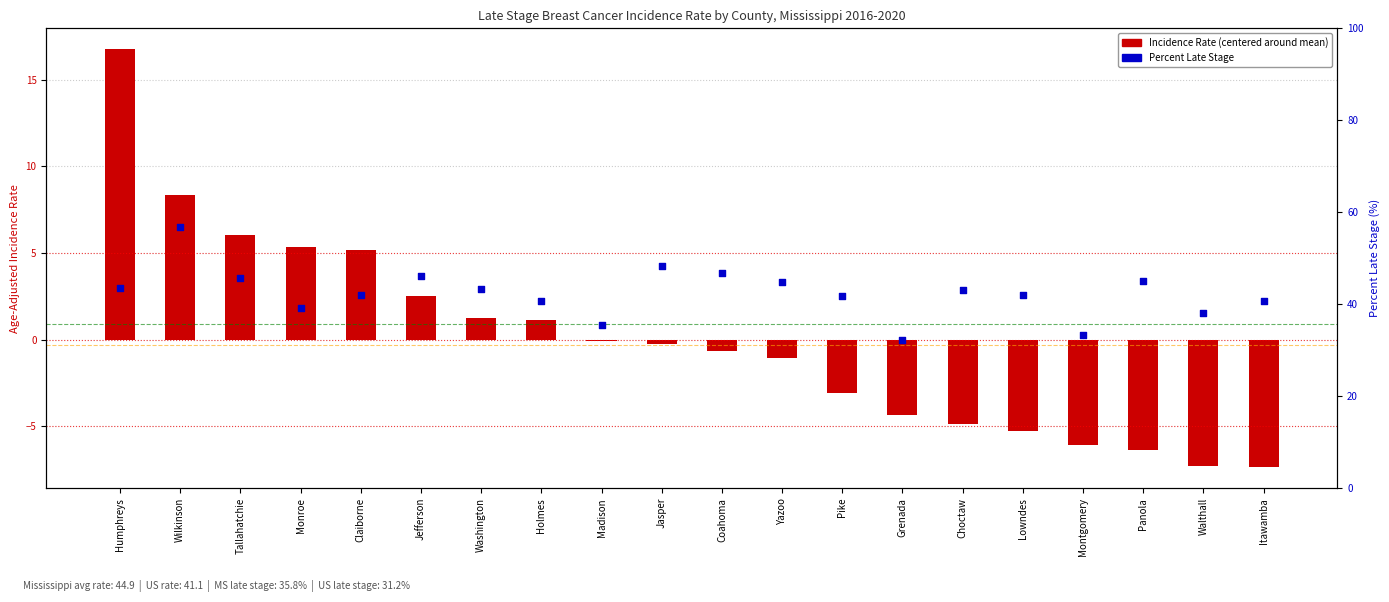

What is the total value across all series at Jefferson?

48.7